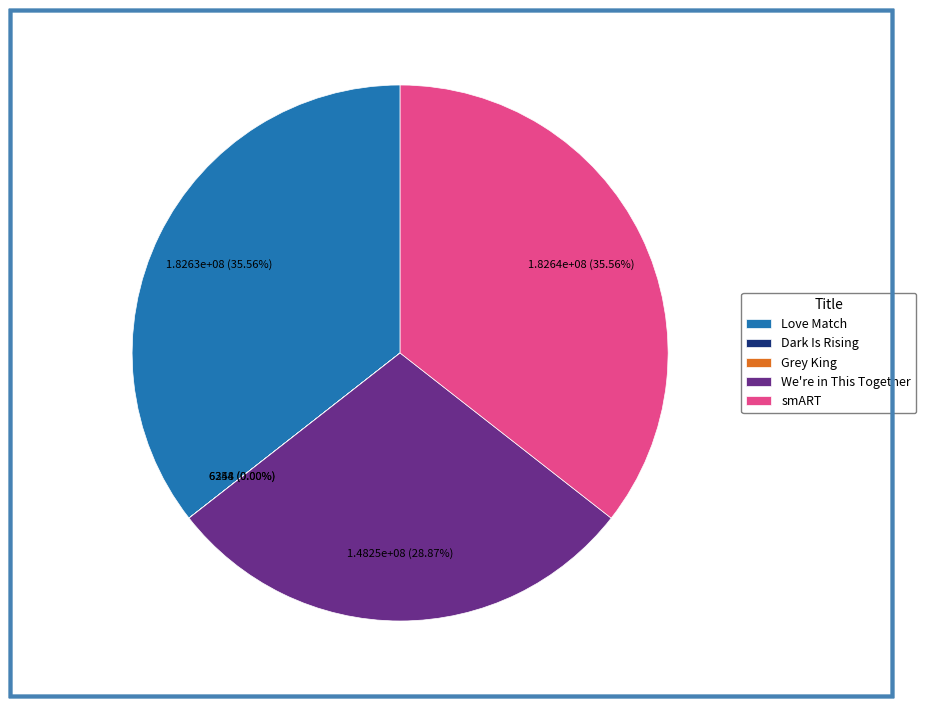

Is there a majority slice in this chart?

No